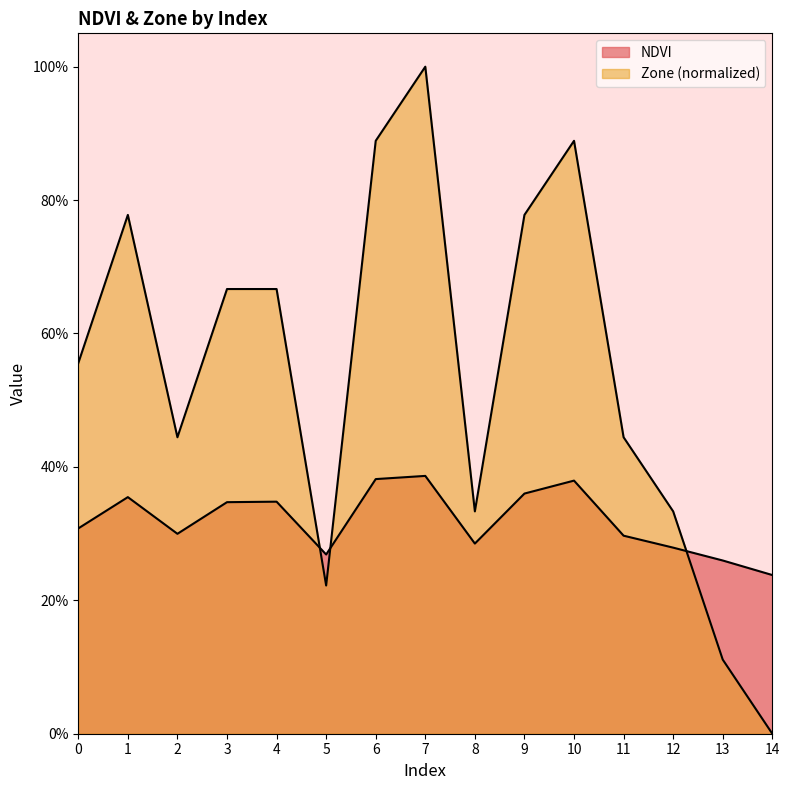

How many times do NDVI and Zone cross each other?

3